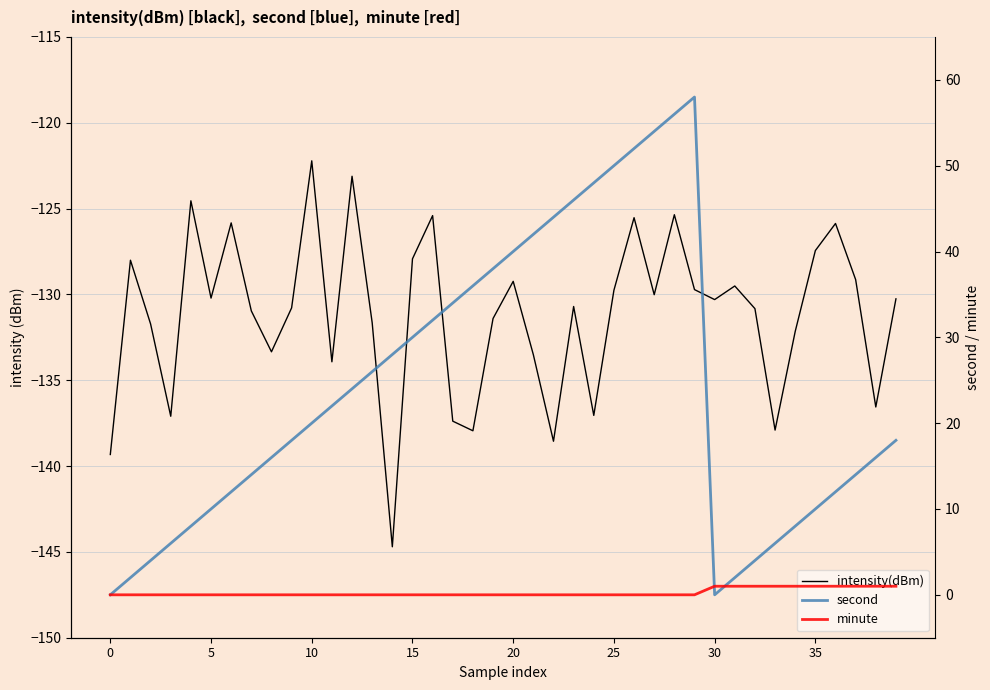

Rank the series by their maximum value, from lowest to highest.

intensity(dBm), minute, second